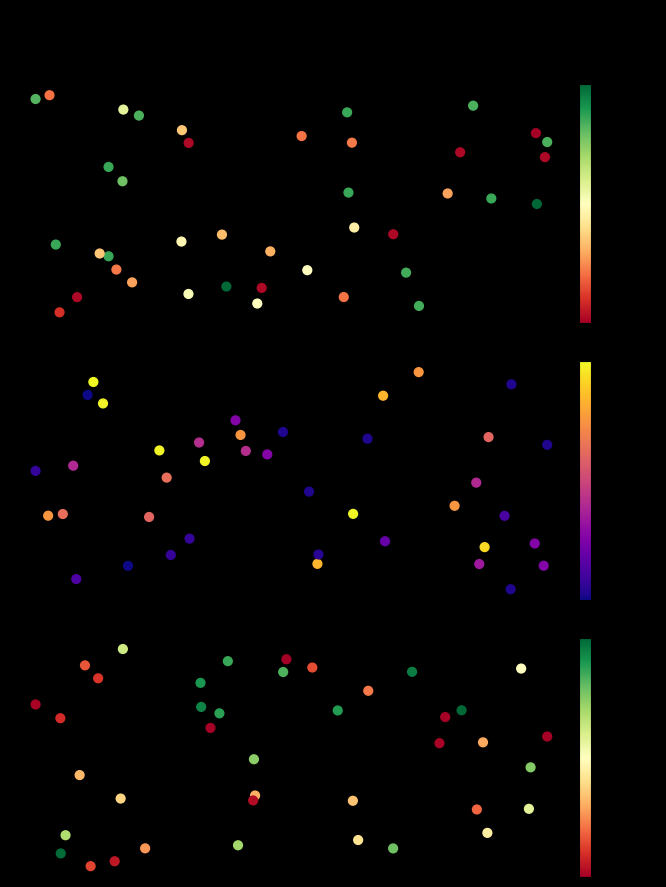

At how many categories does at least one series exceed 0?

40